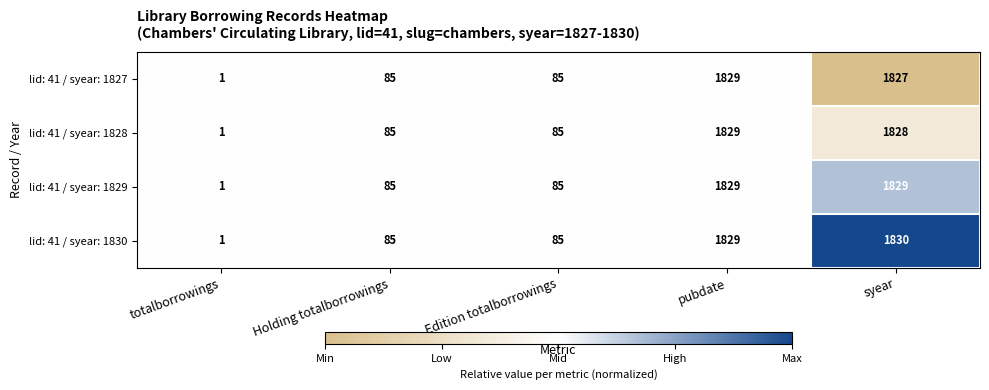

True or false: lid: 41 / syear: 1829 has a value of 85 at Edition totalborrowings.

True